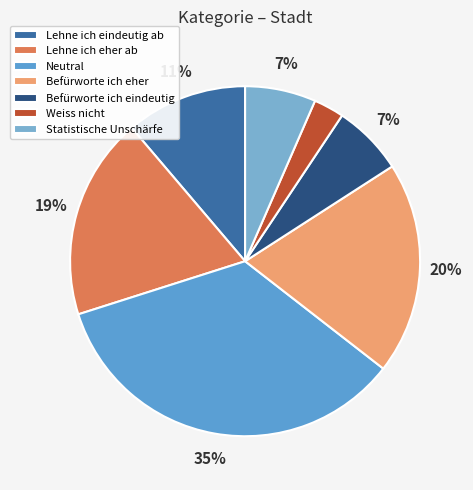

Is it true that Weiss nicht is 3% of the pie?

True